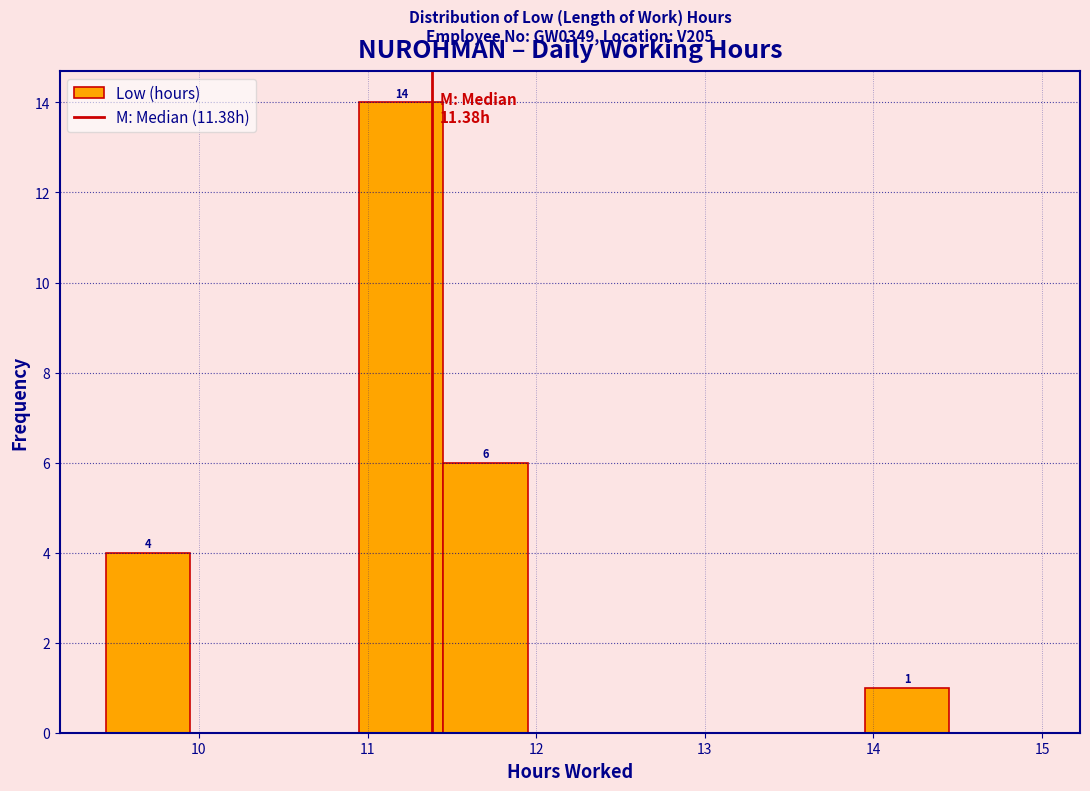

Which range on the x-axis has the tallest bar?

10.95 to 11.45